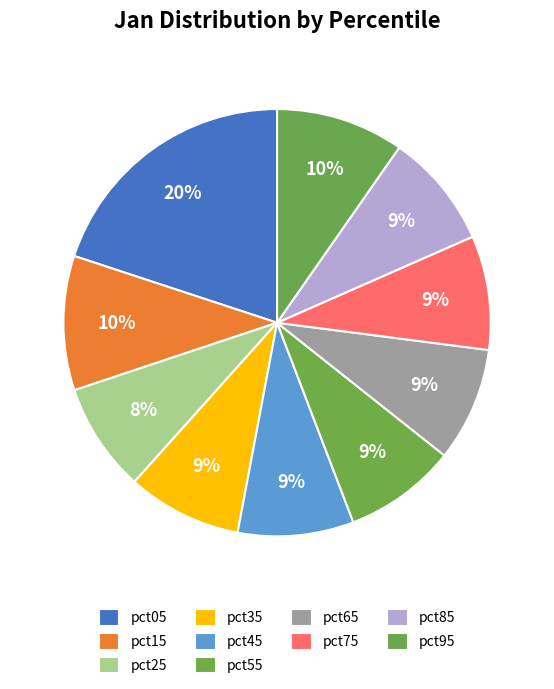

How many slices are in this pie chart?

10